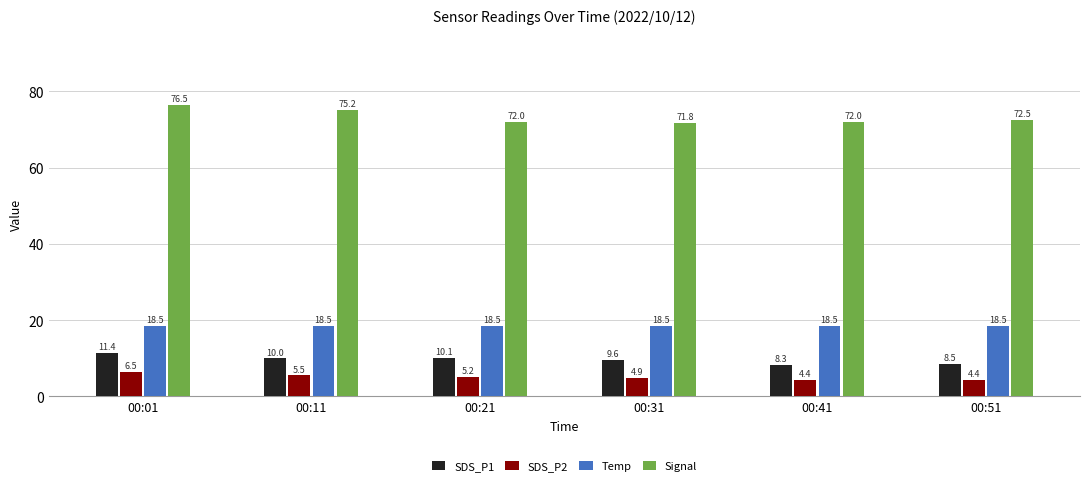

At which category is the sum across all series the highest?

00:01